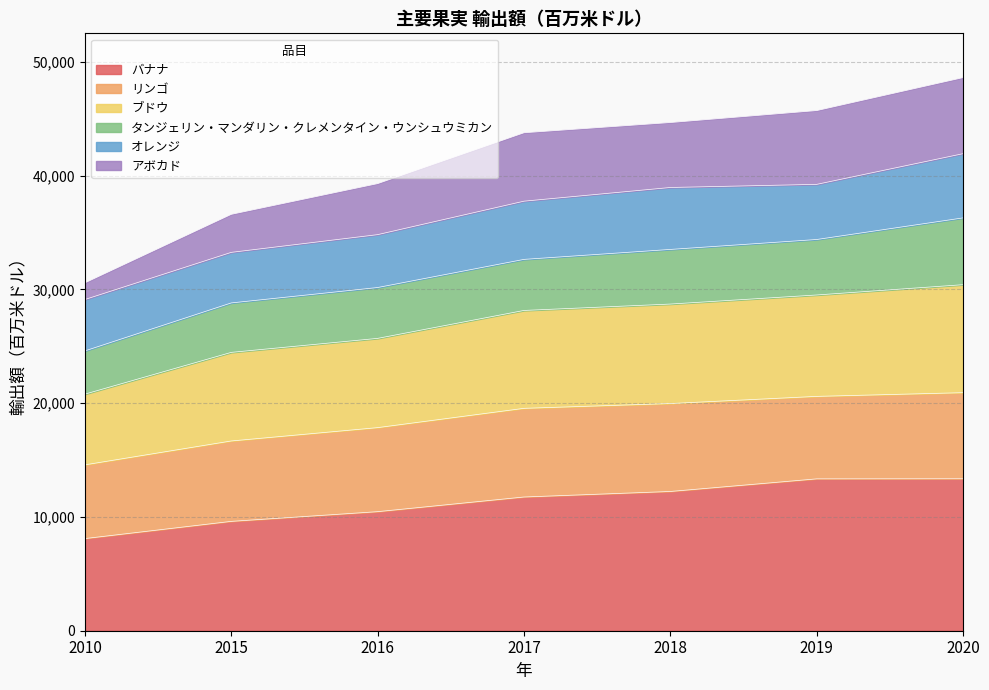

Which category has the lowest value in the バナナ series?

2010